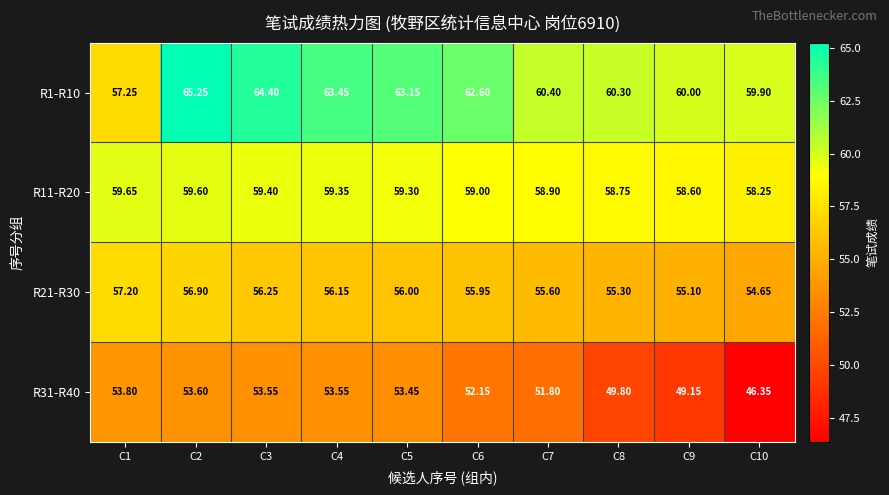

Is the value of R1-R10 at C2 greater than the value of R21-R30 at C9?

Yes